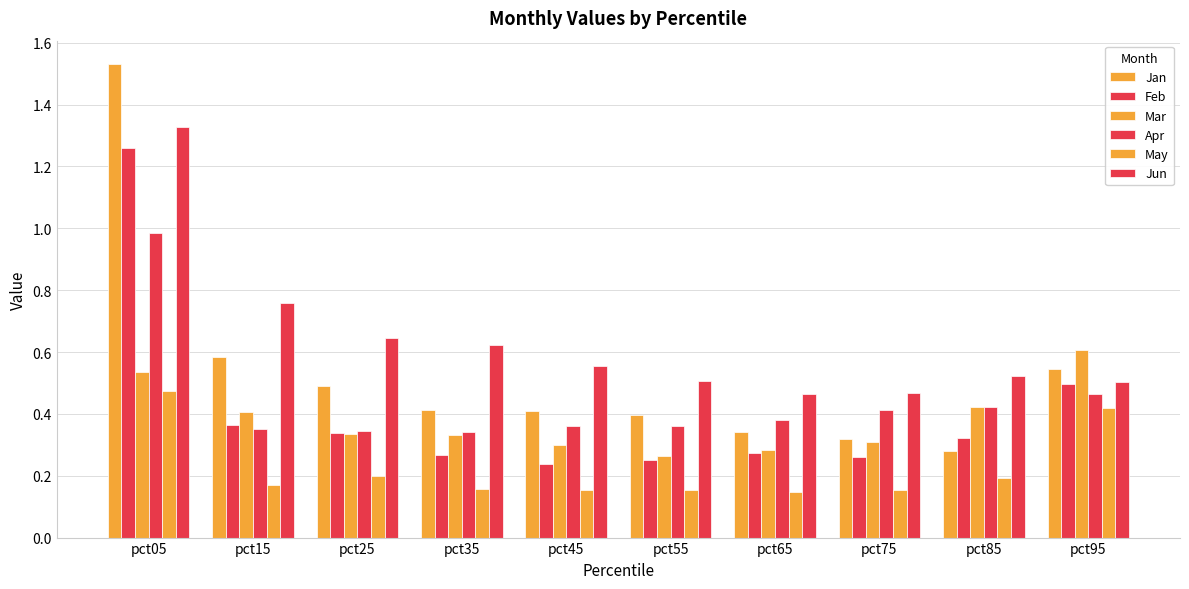

How many categories are shown in the chart?

10